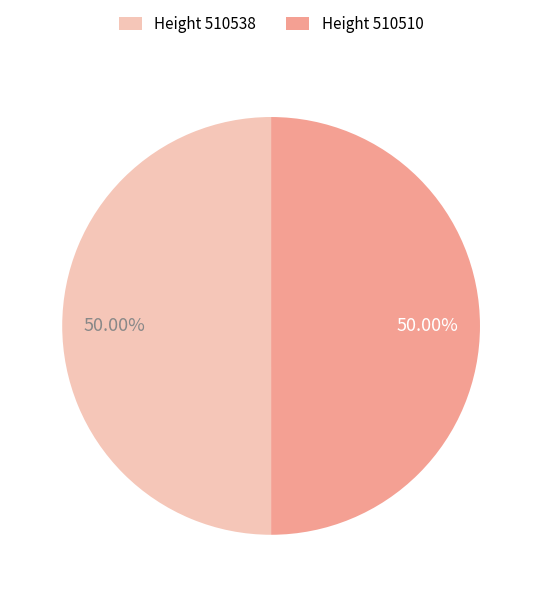

Do Height 510510 and Height 510538 together represent more than half of the pie?

Yes